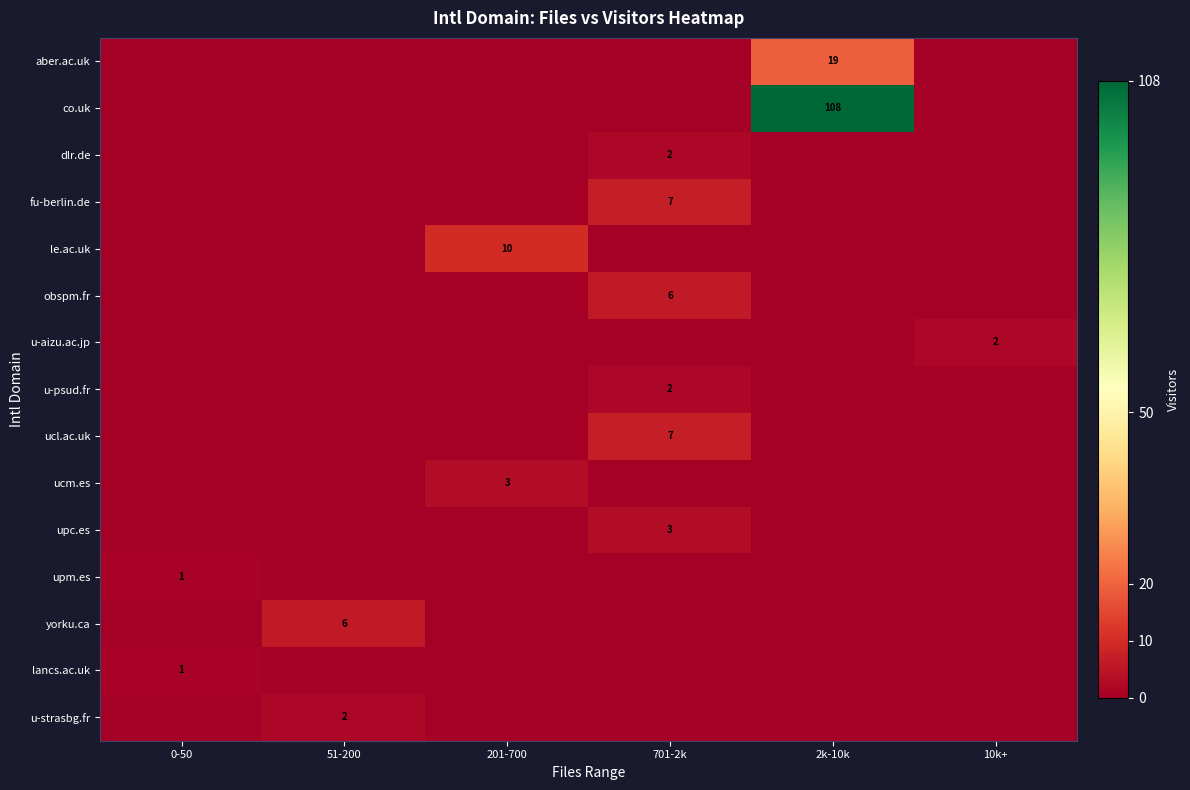

What is the greatest value displayed?

108